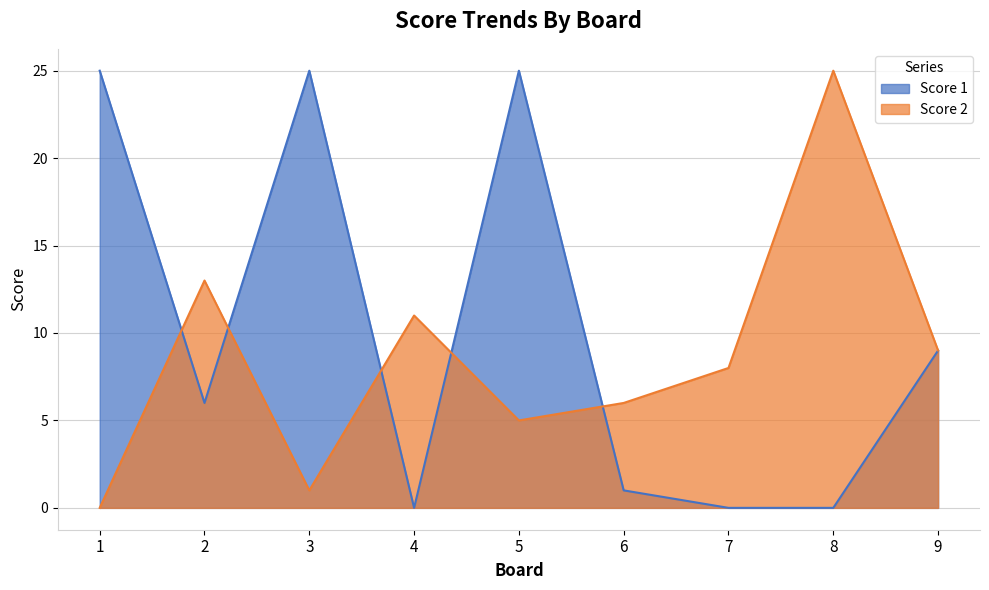

Which series has the widest spread of values?

Score 1